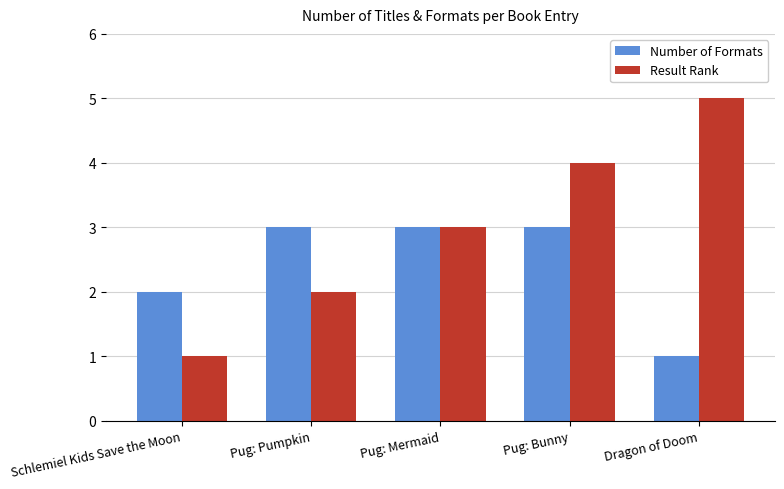

What is the sum of the Result Rank values at Pug: Pumpkin and Dragon of Doom?

7